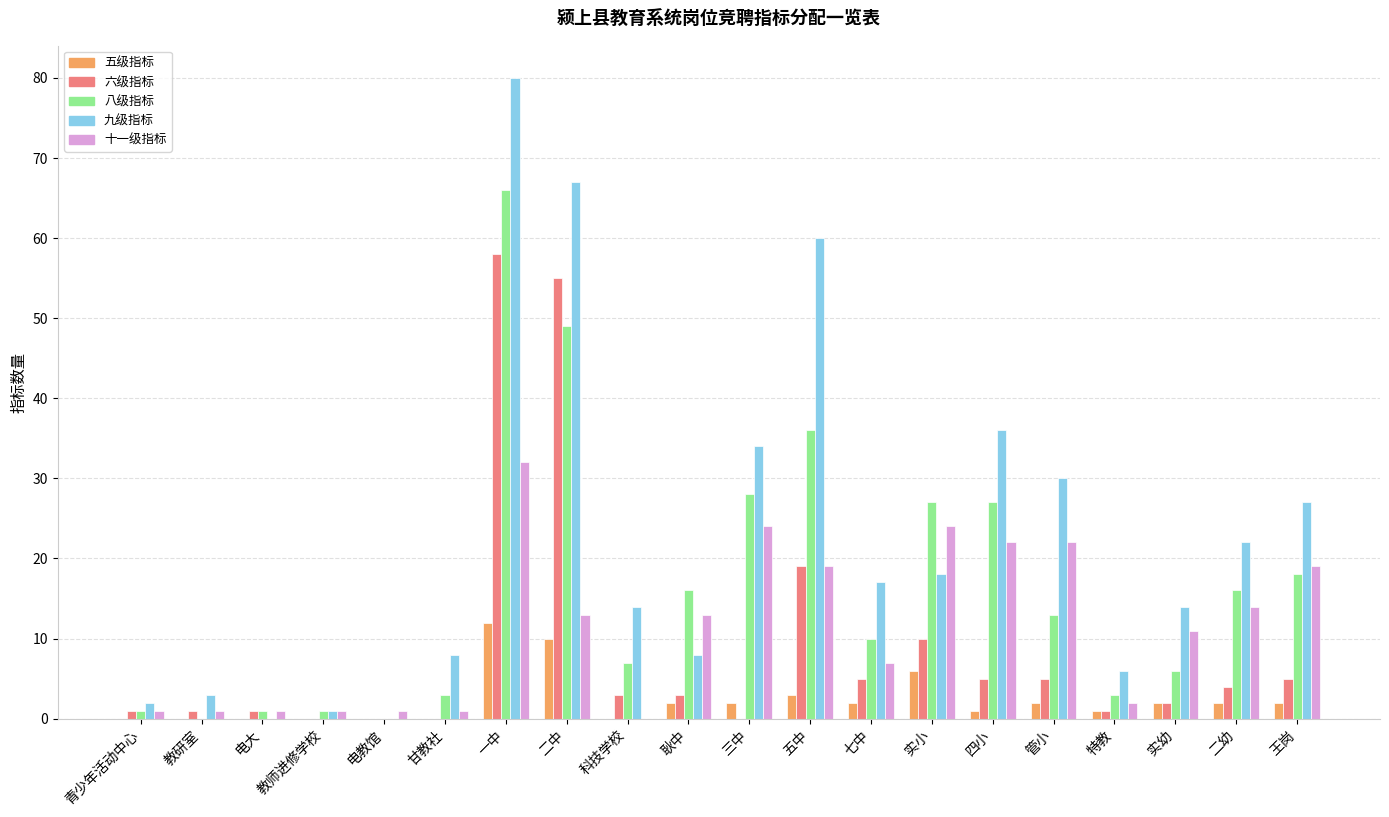

At which label does 十一级指标 first exceed 13?

一中